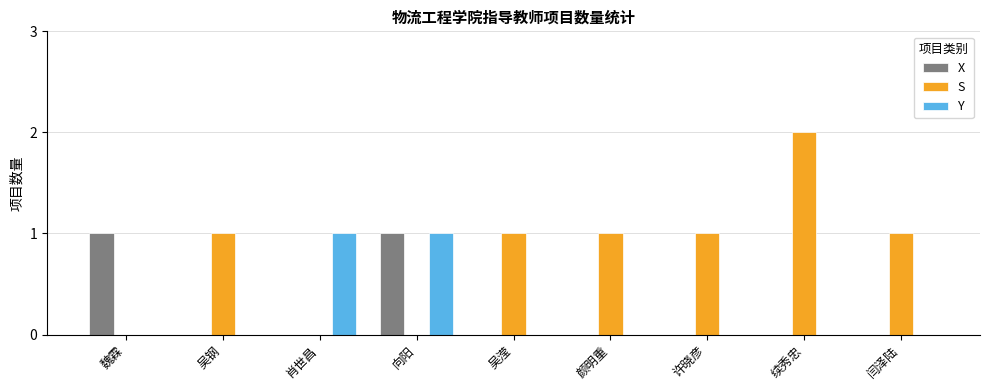

Count the number of data series in this chart.

3